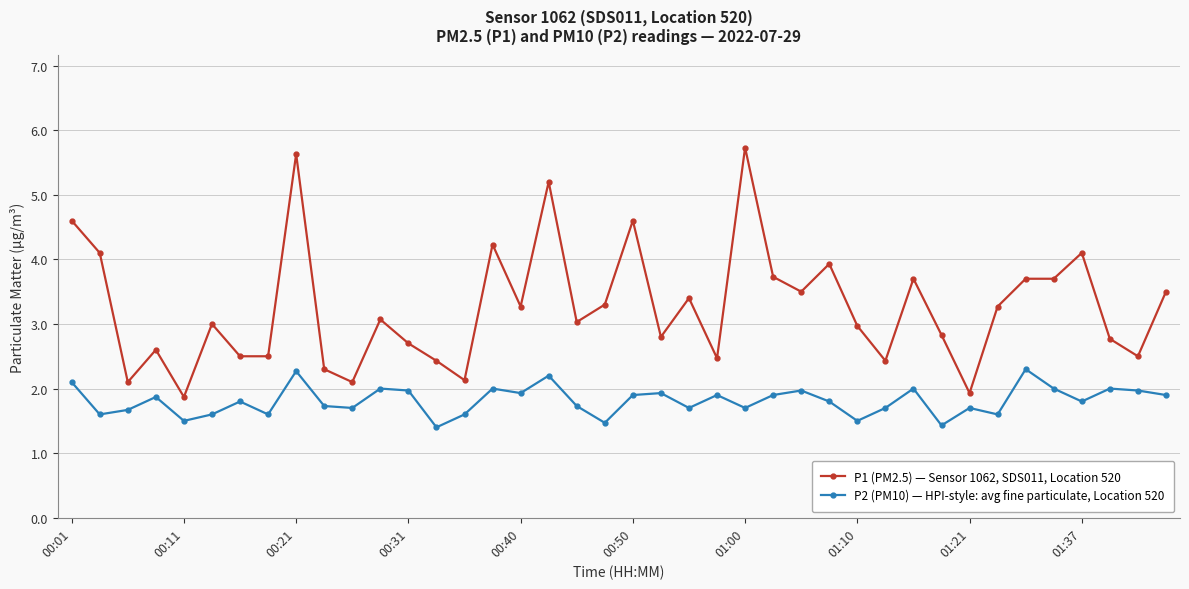

True or false: P1 (PM2.5) — Sensor 1062, SDS011, Location 520 has more than 0 interior local peaks.

True